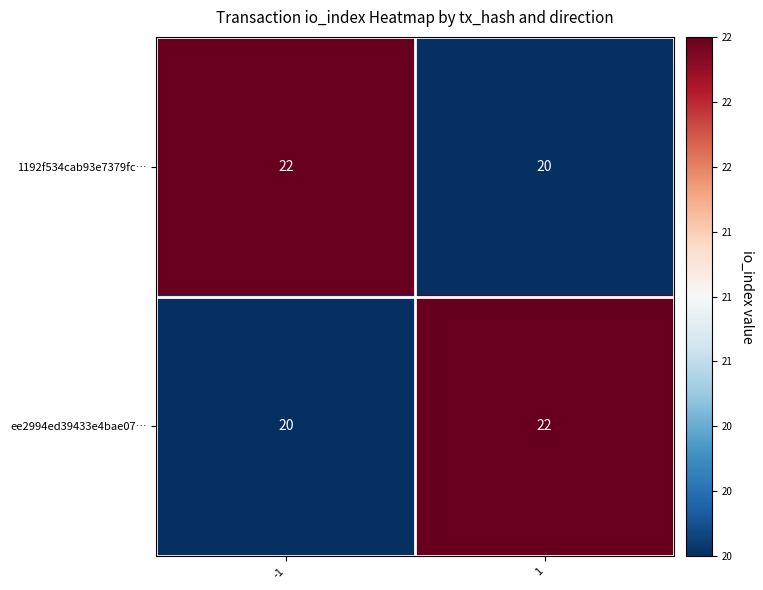

What value does the 1192f534cab93e7379fc… series have at 1?

20